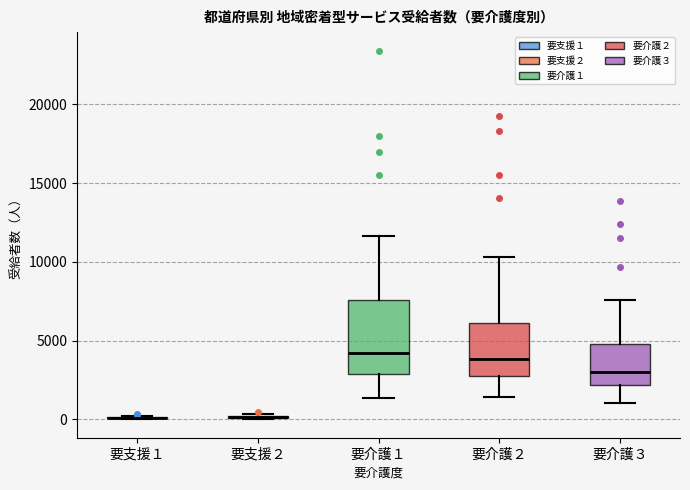

Reading left to right, read every box against the y-axis: the position of its median line, the range the box covers, and the ends of its whiskers. The values are not printed on the chart, so give them approximately, as read against the axis.

要支援１: box collapsed to a line at 0, whiskers 0 to 0
要支援２: box collapsed to a line at 0, whiskers 0 to 500
要介護１: median 4000, box 3000 to 7500, whiskers 1500 to 11500
要介護２: median 4000, box 2500 to 6000, whiskers 1500 to 10500
要介護３: median 3000, box 2000 to 5000, whiskers 1000 to 7500